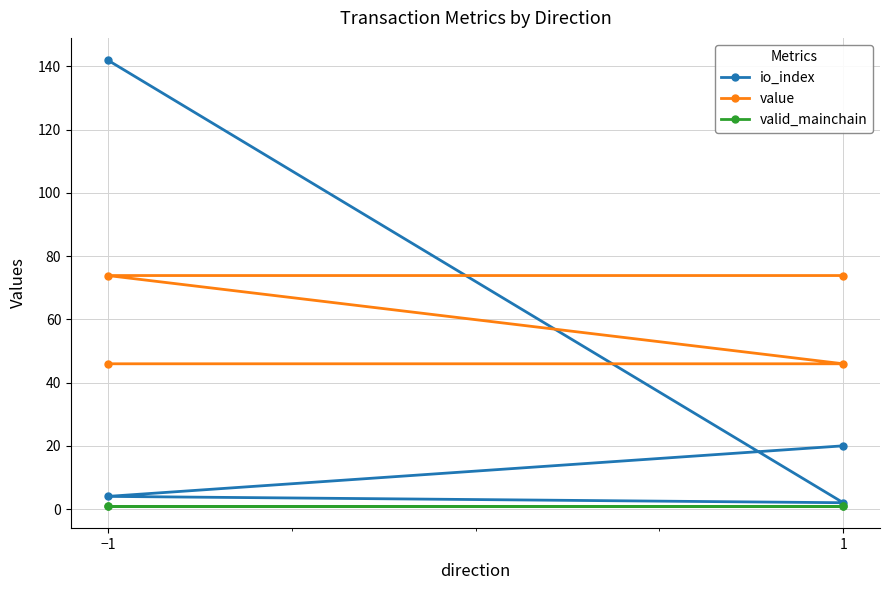

What is the sum of all io_index values?

168.0